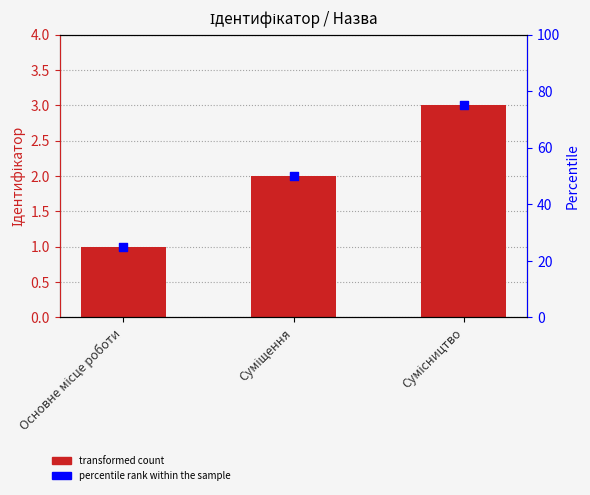

Which series reaches the maximum Y coordinate?

percentile rank within the sample